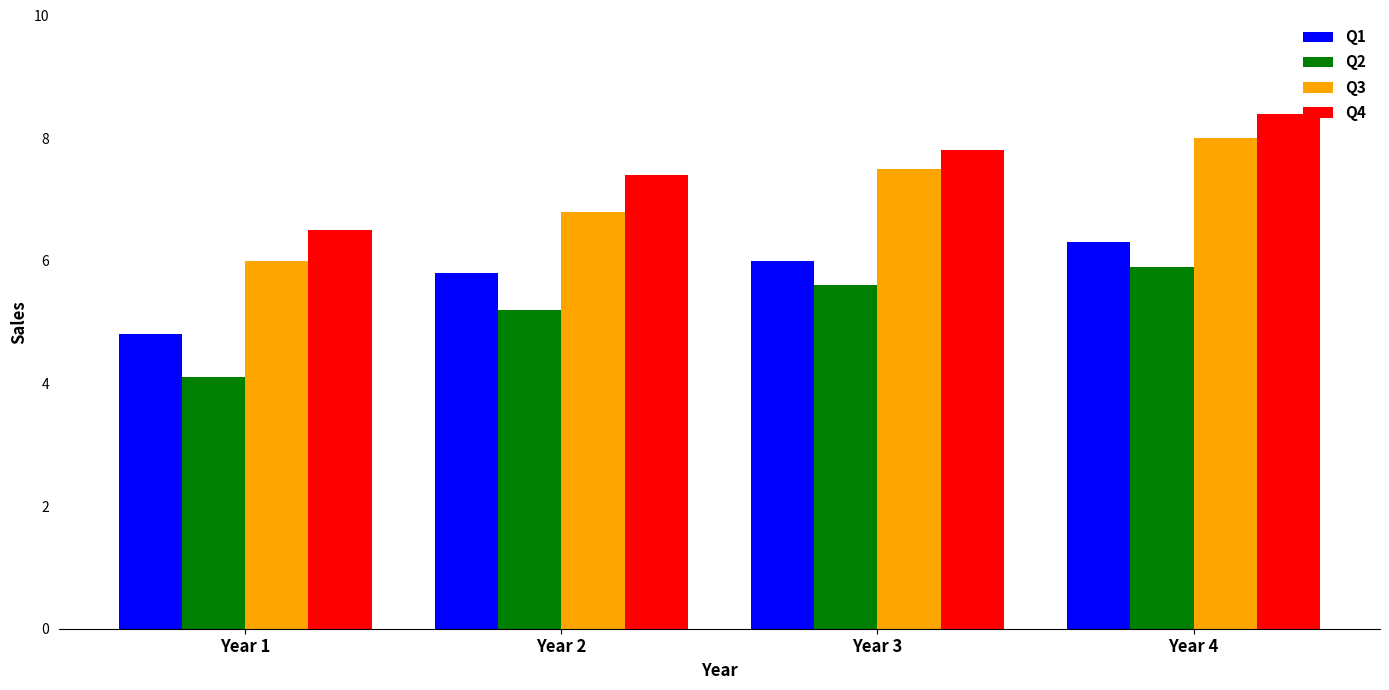

What are all the series names shown in the legend?

Q1, Q2, Q3, Q4